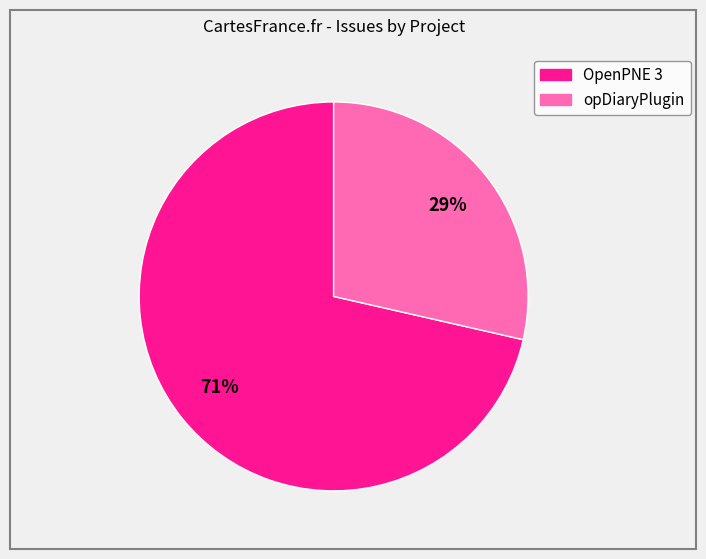

Which slice is the smallest?

opDiaryPlugin